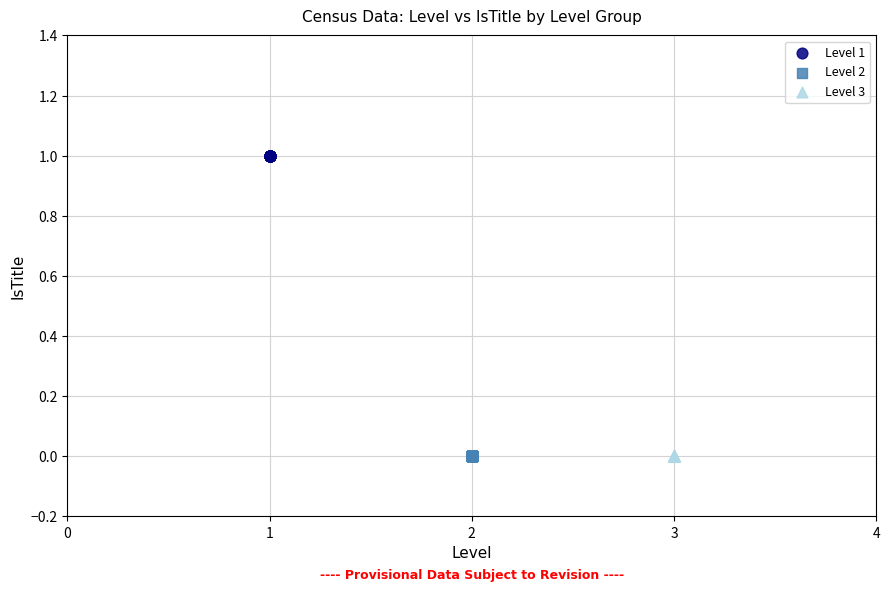

Which series reaches the maximum Y coordinate?

Level 1